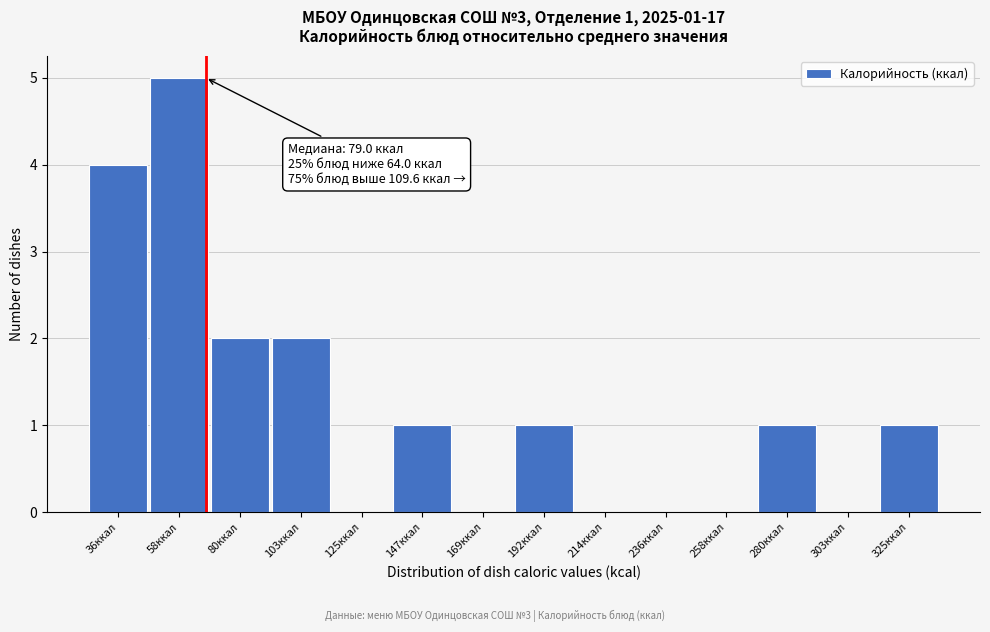

Reading left to right, list all the values displayed in this chart.

36ккал=4	58ккал=5	80ккал=2	103ккал=2	125ккал=0	147ккал=1	169ккал=0	192ккал=1	214ккал=0	236ккал=0	258ккал=0	280ккал=1	303ккал=0	325ккал=1